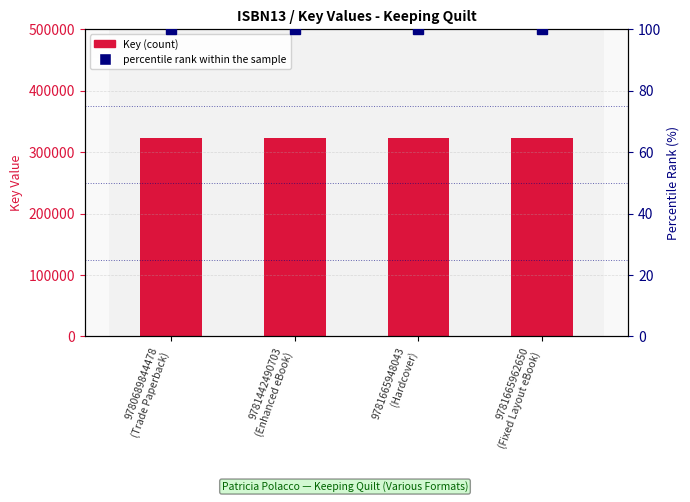

What is the label of the 3rd bar from the left?

9781665948043
(Hardcover)